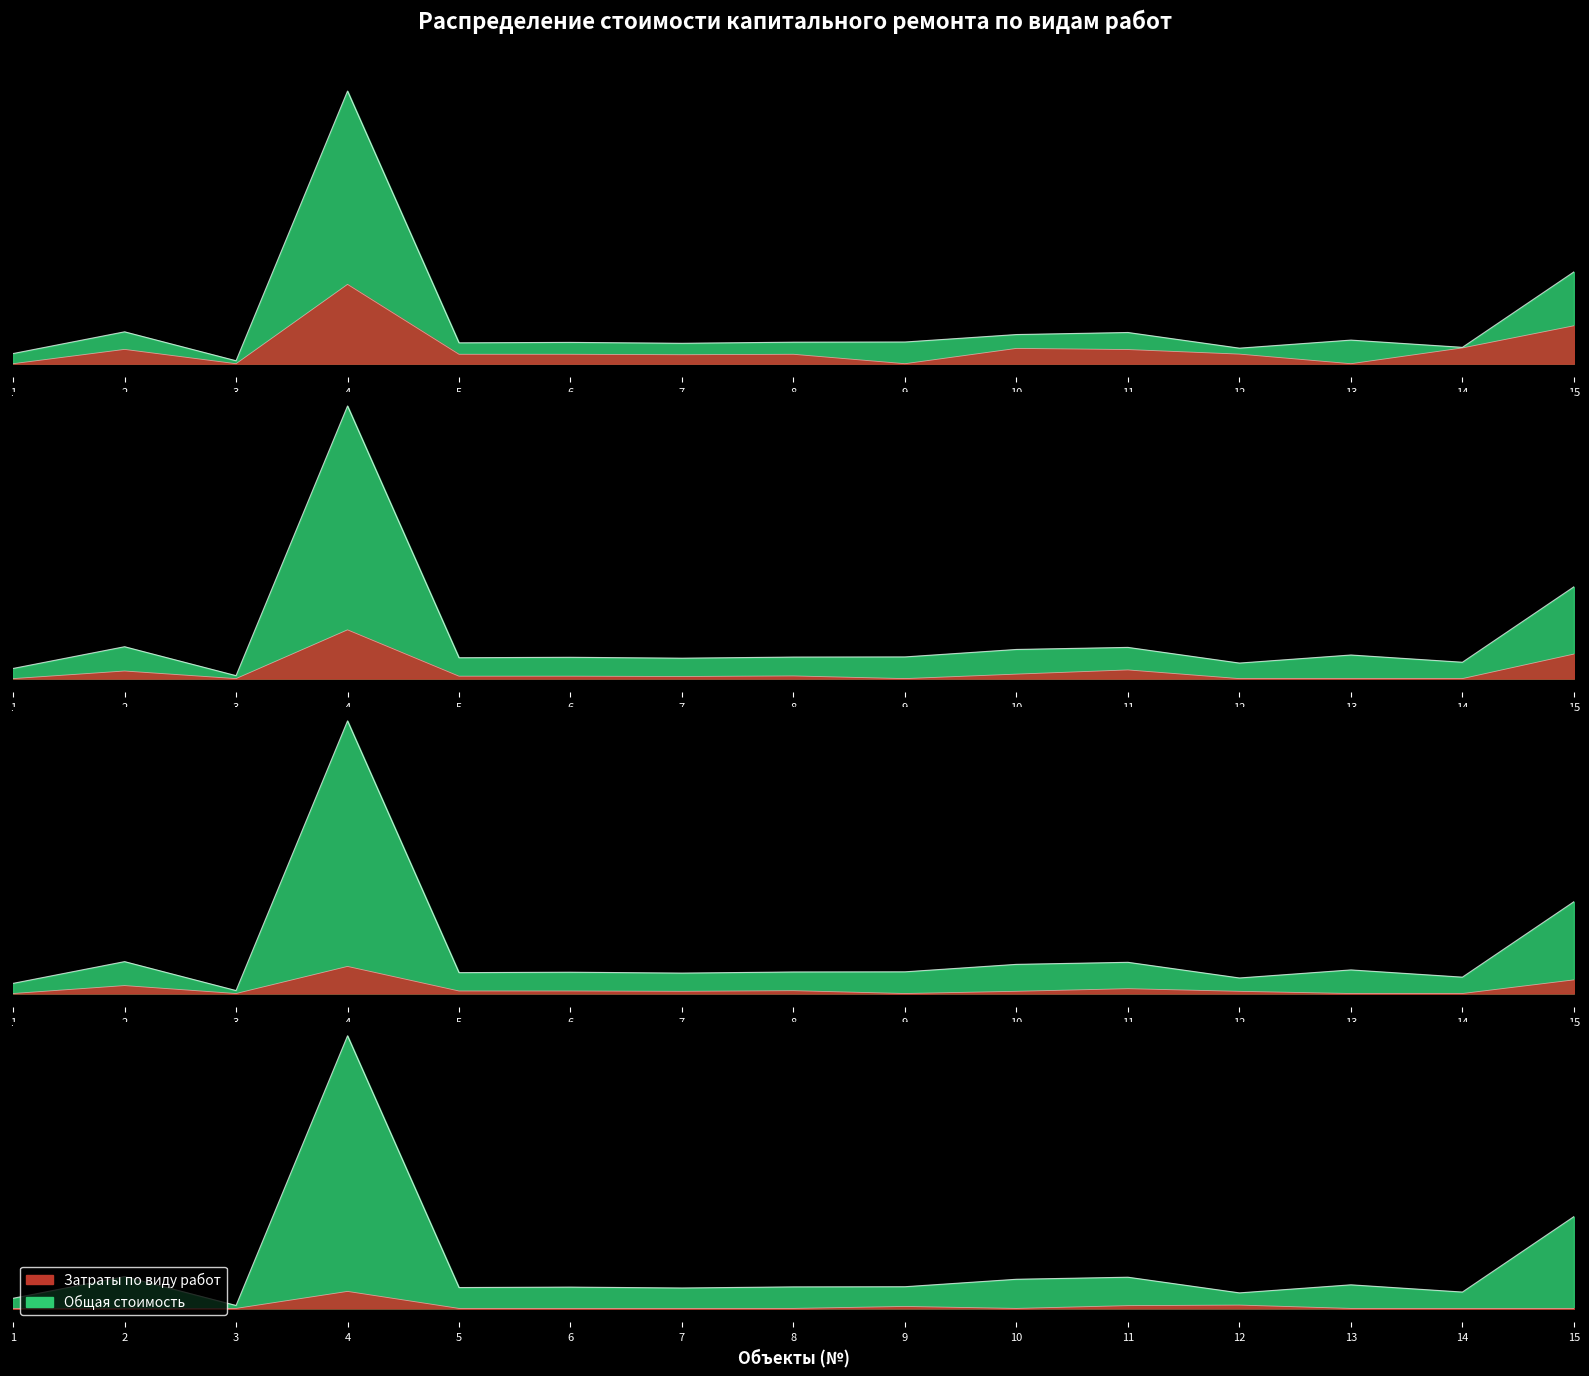

How many data points in Холодное водоснабжение are less than 194008?

7